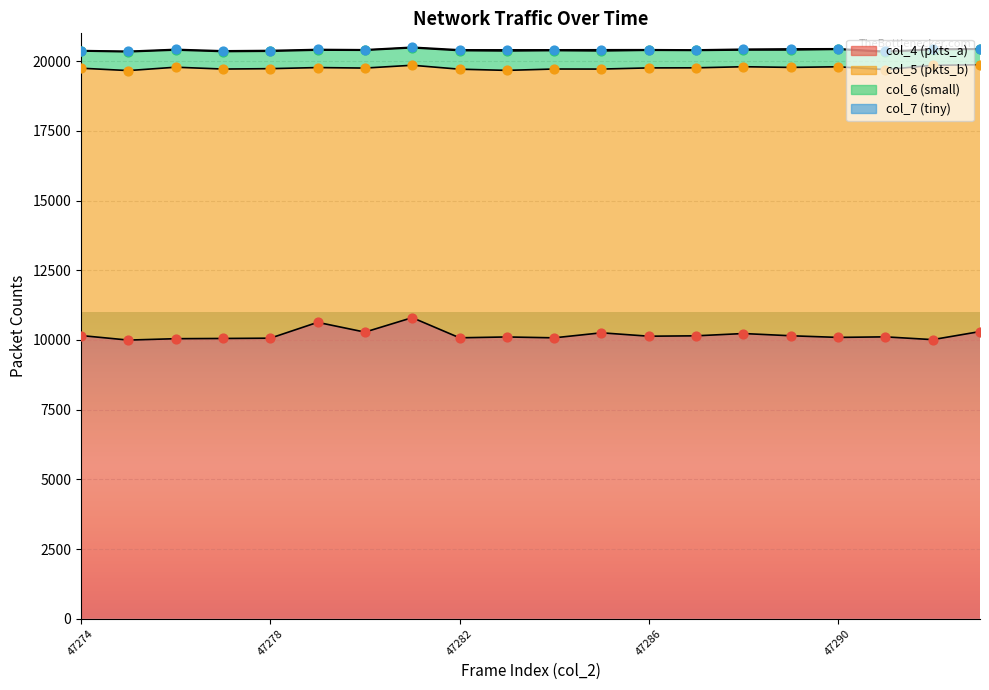

At which category is the sum across all series the highest?

47281